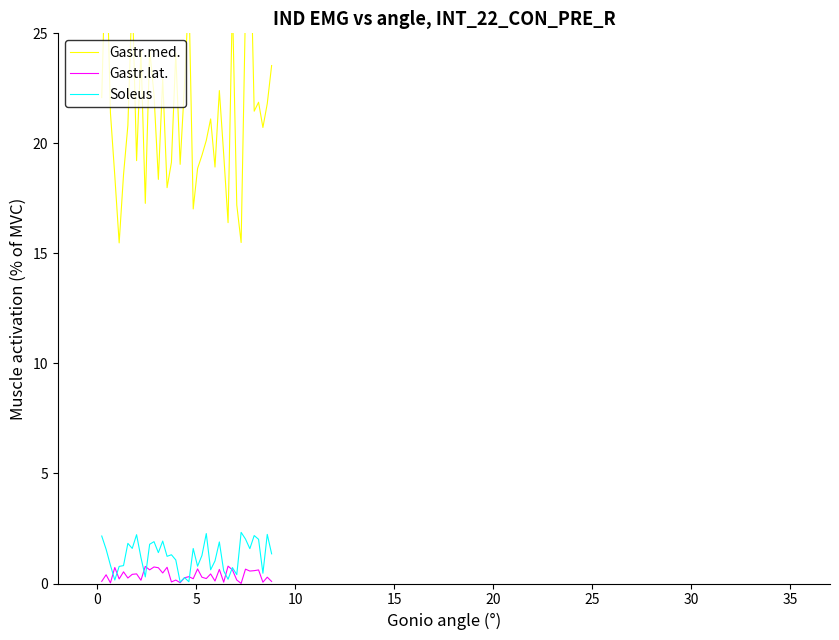

What are all the series names shown in the legend?

Gastr.med., Gastr.lat., Soleus